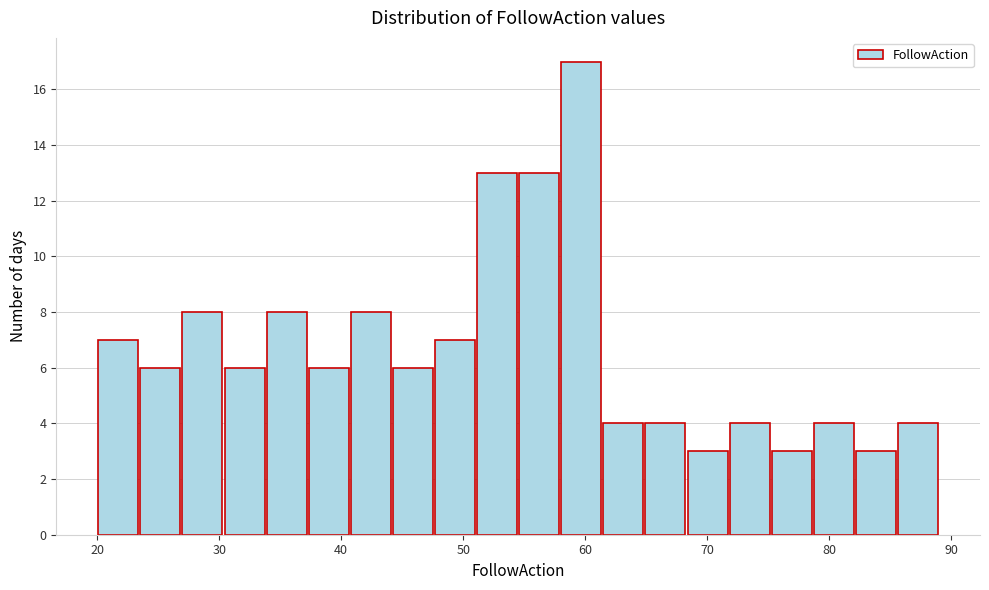

Around what value on the x-axis is the tallest bar? Give the approximate position of its centre, as read against the axis.

60